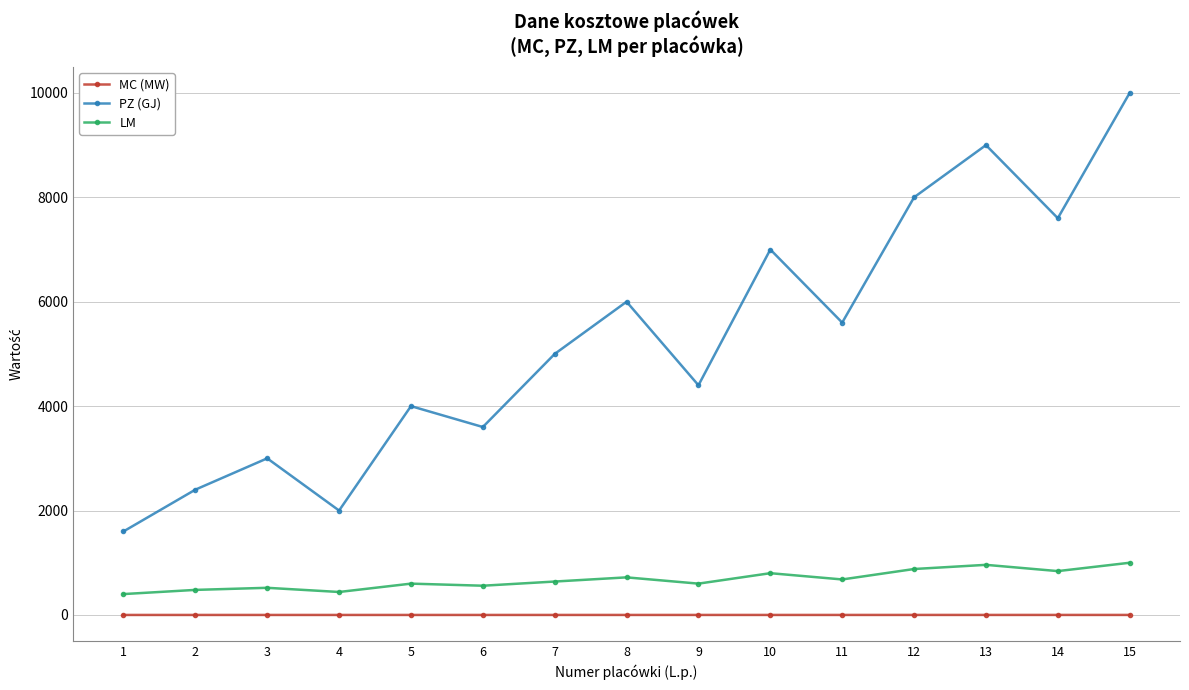

What is the total value across all series at 8?

6720.3